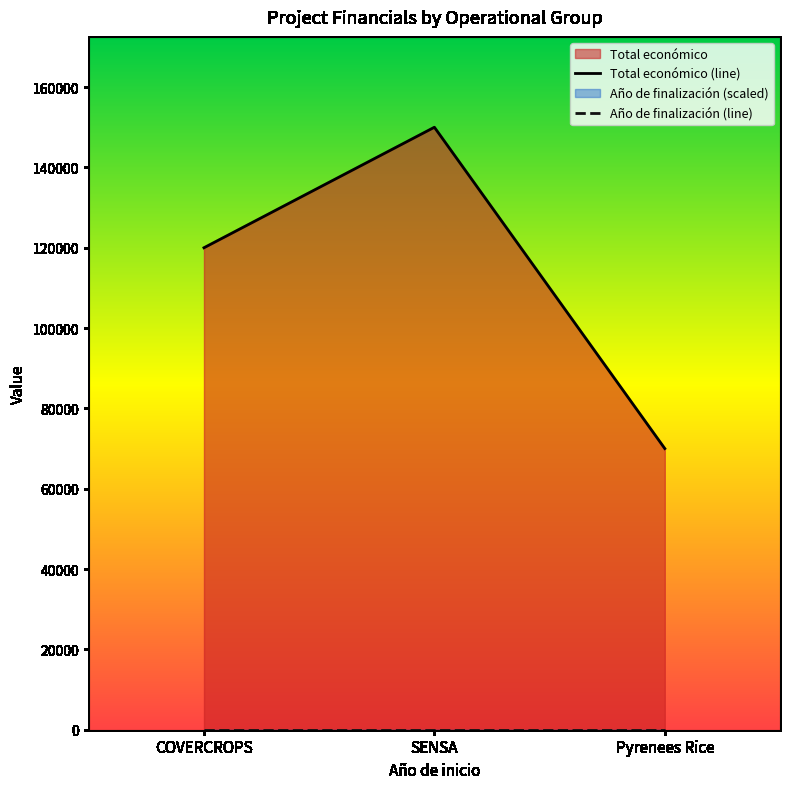

What value does the data have at COVERCROPS, to the nearest 100?

120000